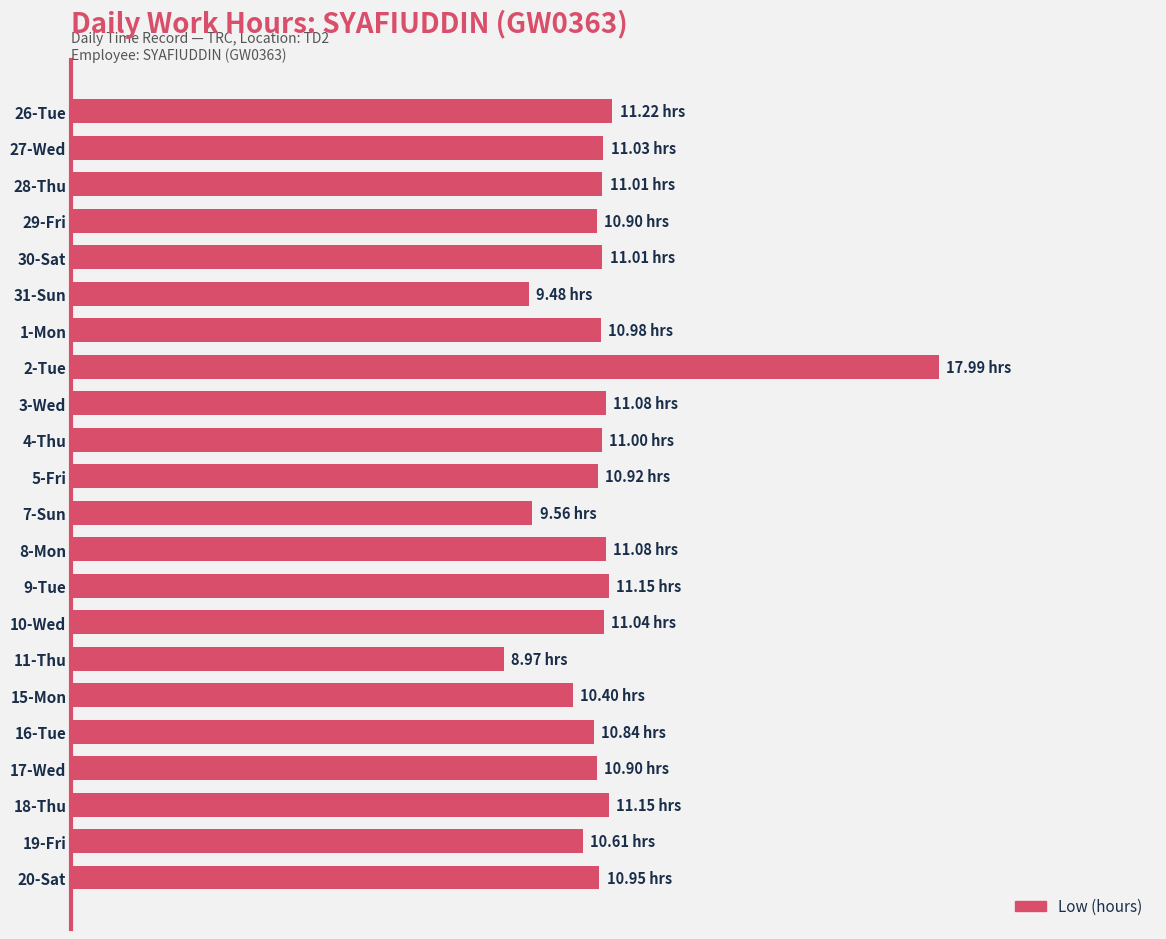

Are the bars horizontal?

Yes